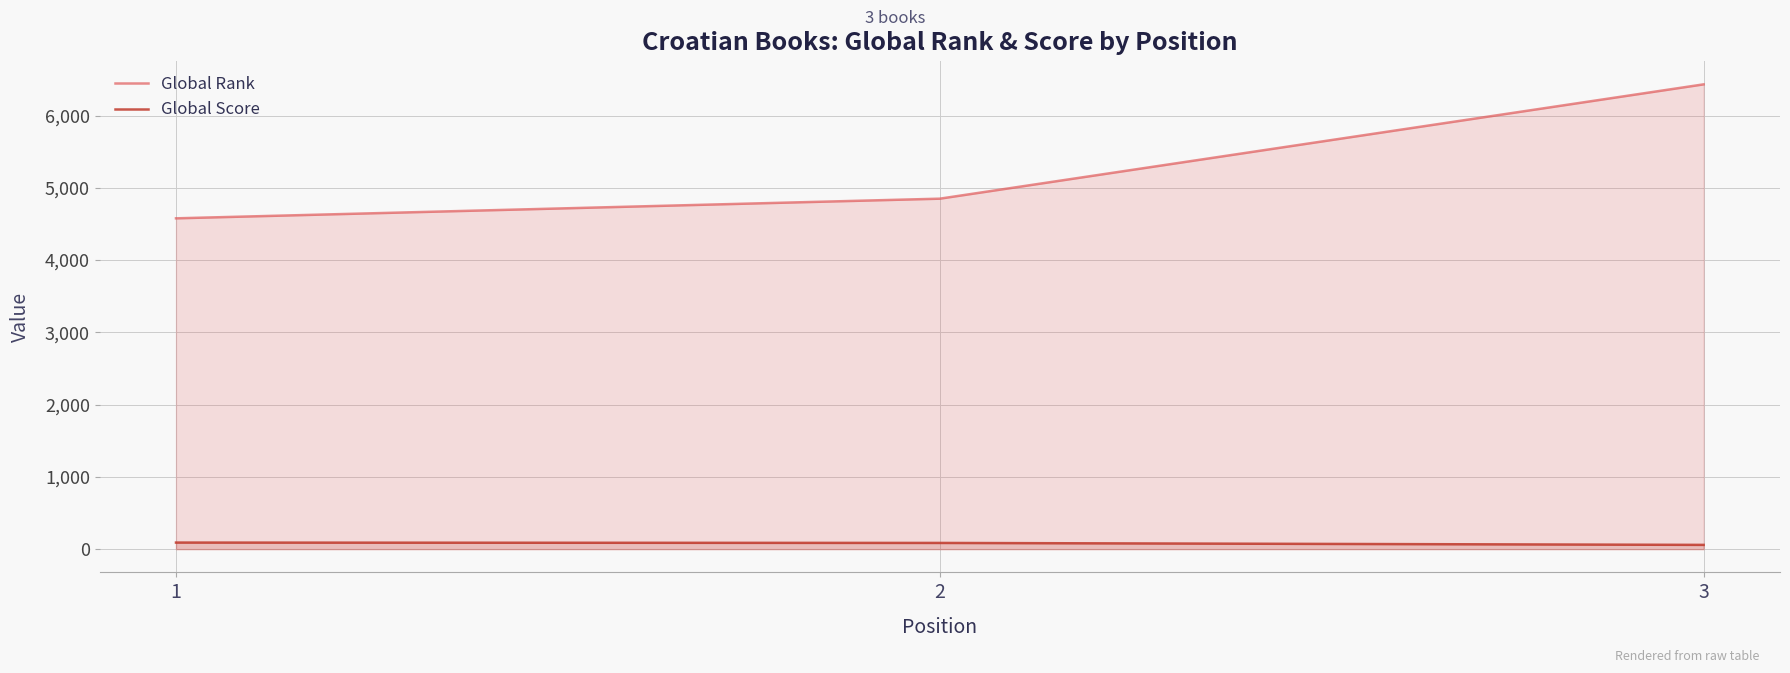

At which label does Global Score reach its peak?

1